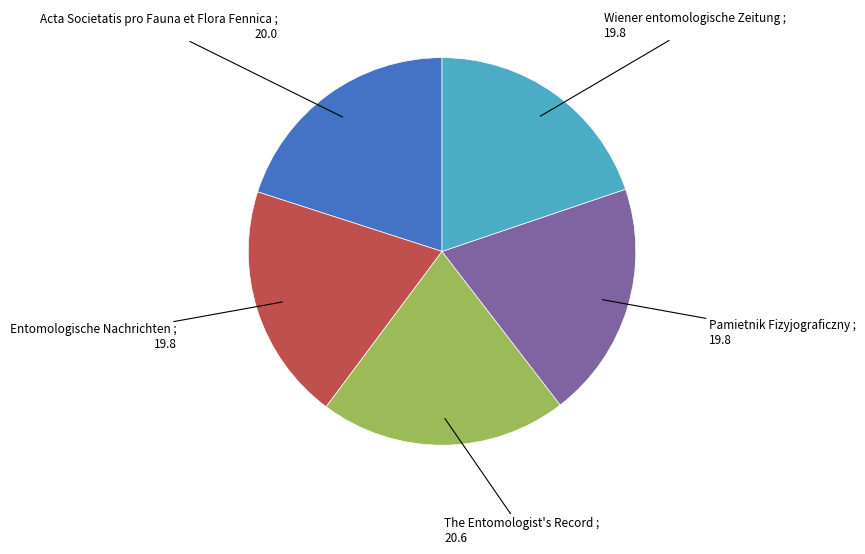

How many segments does this pie chart have?

5